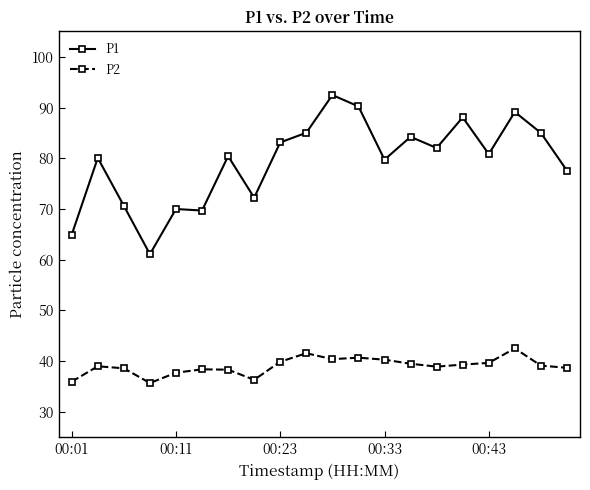

Which series has the largest total across all categories?

P1